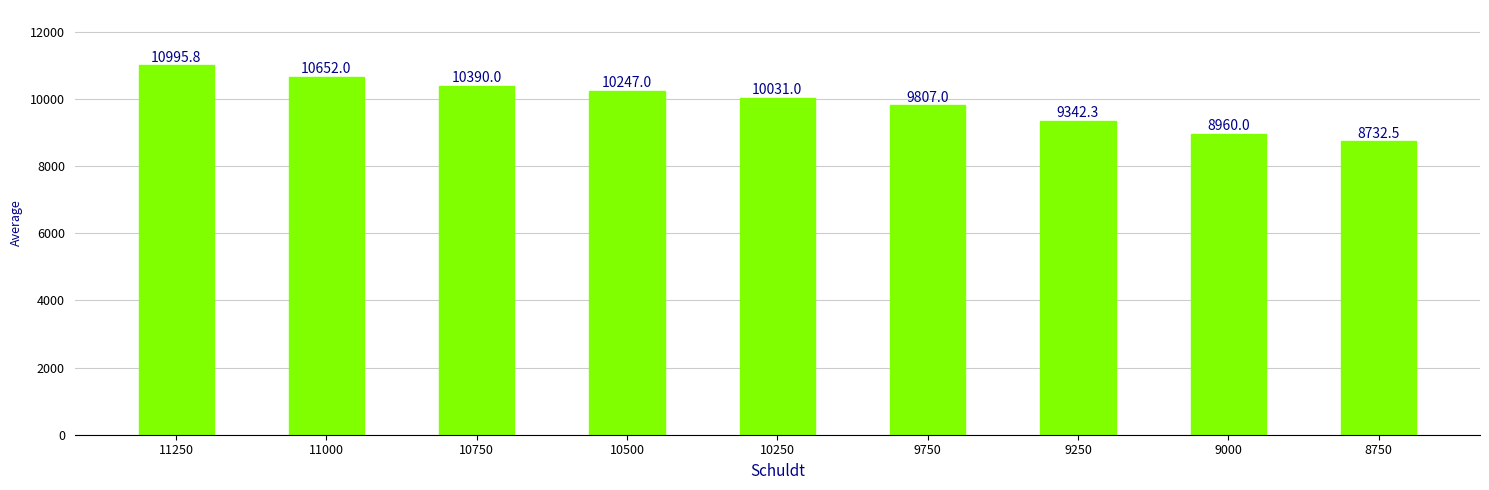

Are the bars horizontal?

No